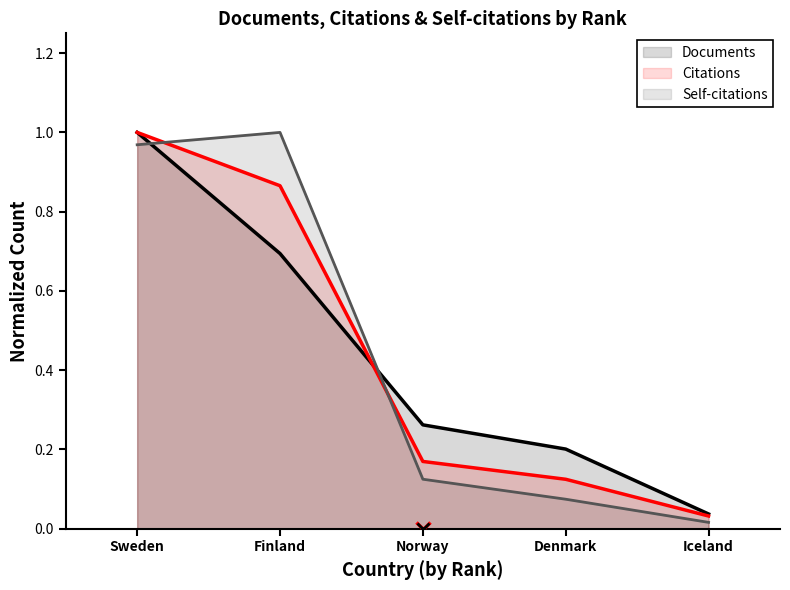

What is the value of the Self-citations point at the 3rd from the left?

0.1